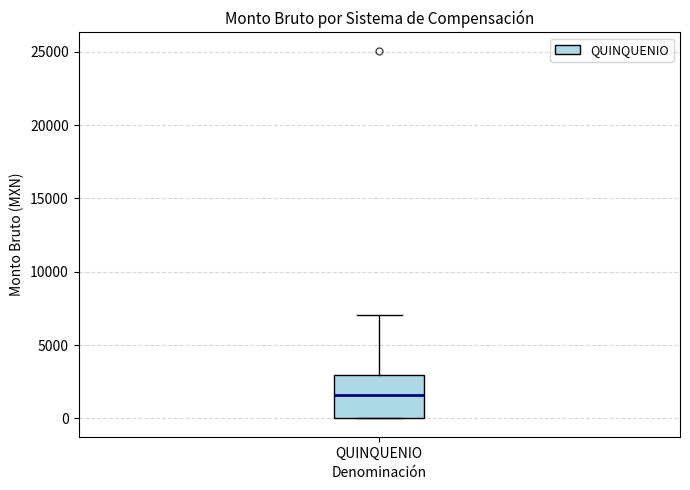

Where is the upper edge of the box for QUINQUENIO on the y-axis? The values are not printed on the chart, so give them approximately, as read against the axis.

3000